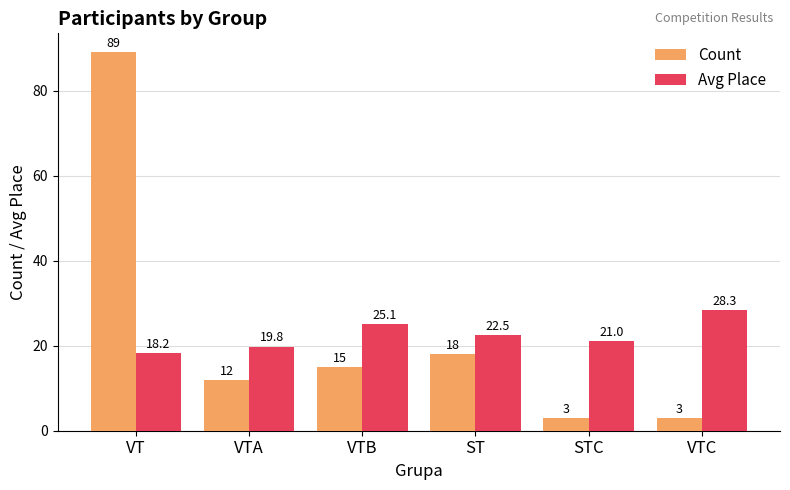

What is the difference between the Count values at ST and VTA?

6.0